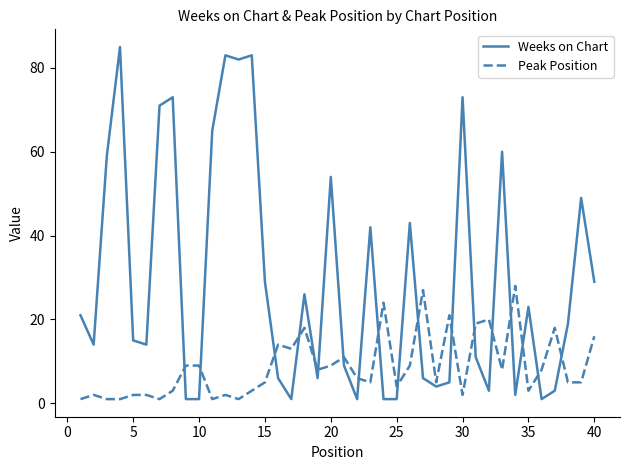

Does the chart have visible grid lines?

No